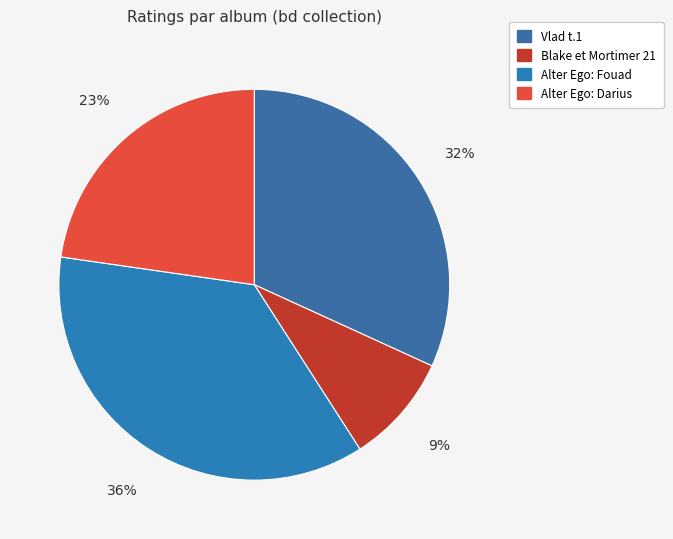

Count the number of slices in the pie.

4